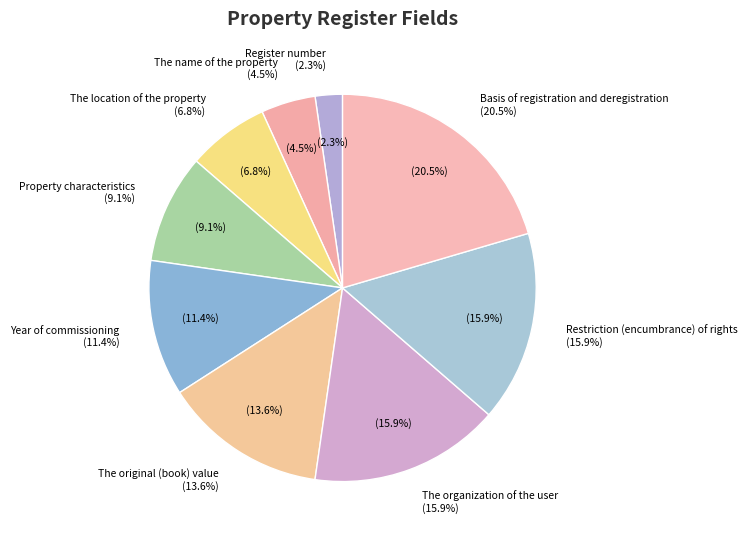

Rank the categories by value from highest to lowest.

Basis of registration and deregistration, The organization of the user, Restriction (encumbrance) of rights, The original (book) value, Year of commissioning, Property characteristics, The location of the property, The name of the property, Register number